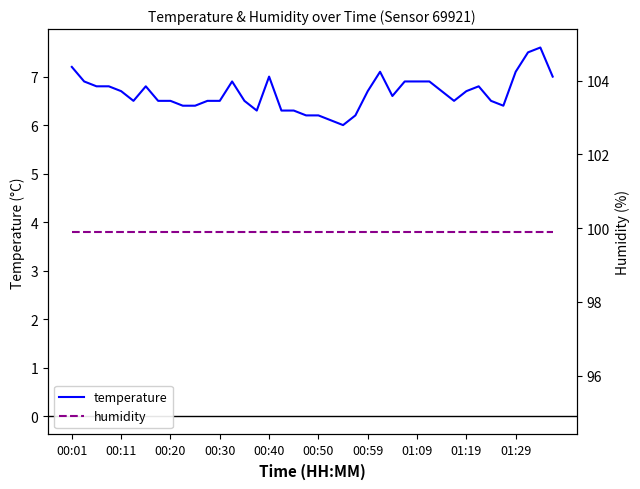

True or false: humidity and temperature intersect in this chart.

False